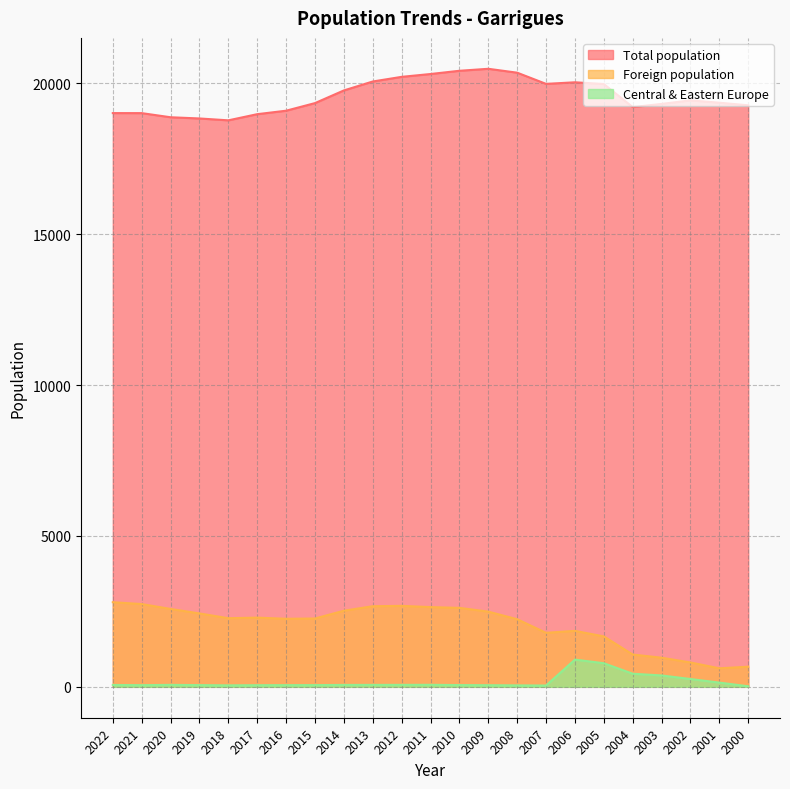

Count the number of data series in this chart.

3